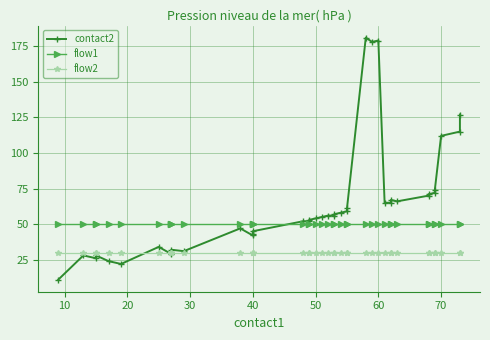

What are all the series names shown in the legend?

contact2, flow1, flow2